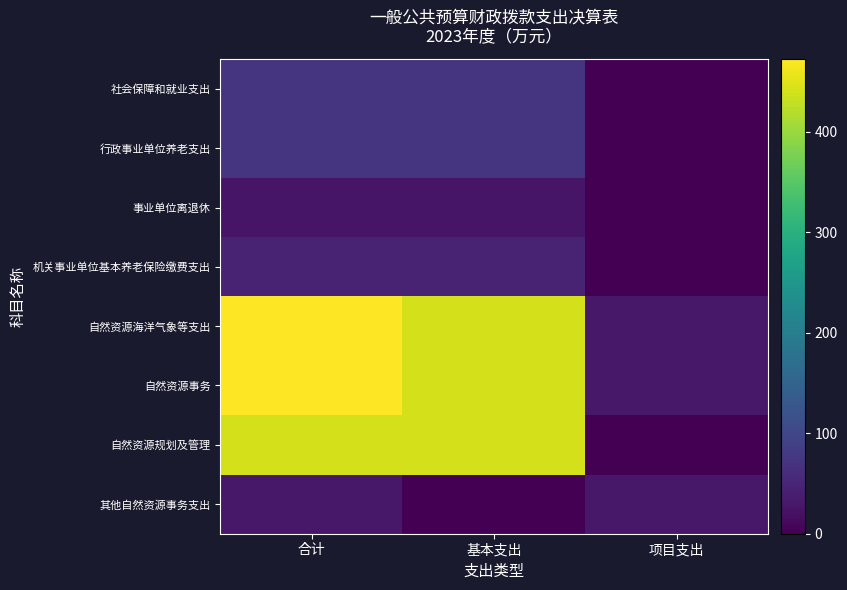

Which label corresponds to the smallest value in the chart?

项目支出